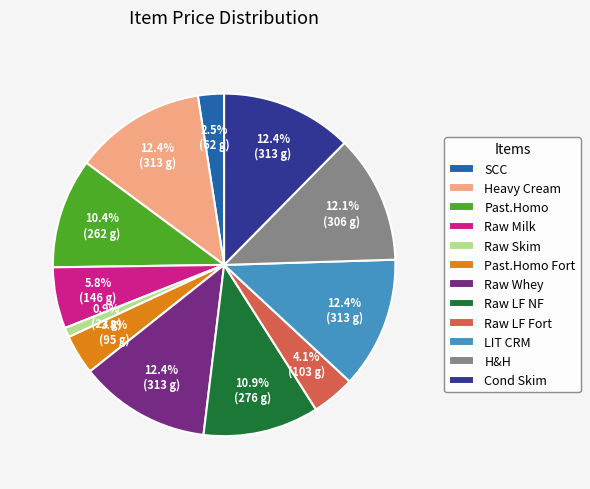

Which slice is the smallest?

Raw Skim